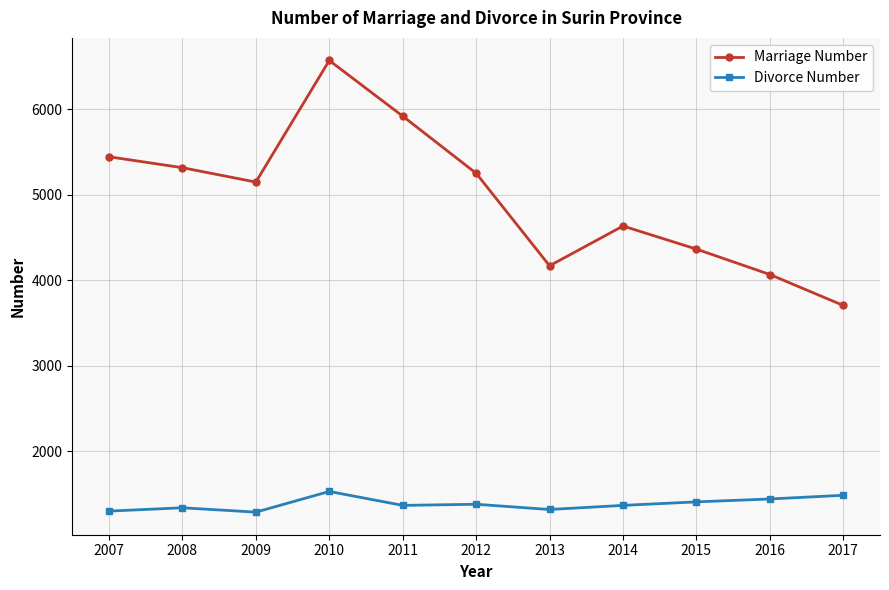

What is the sum of the Divorce Number values at 2009 and 2011?

2655